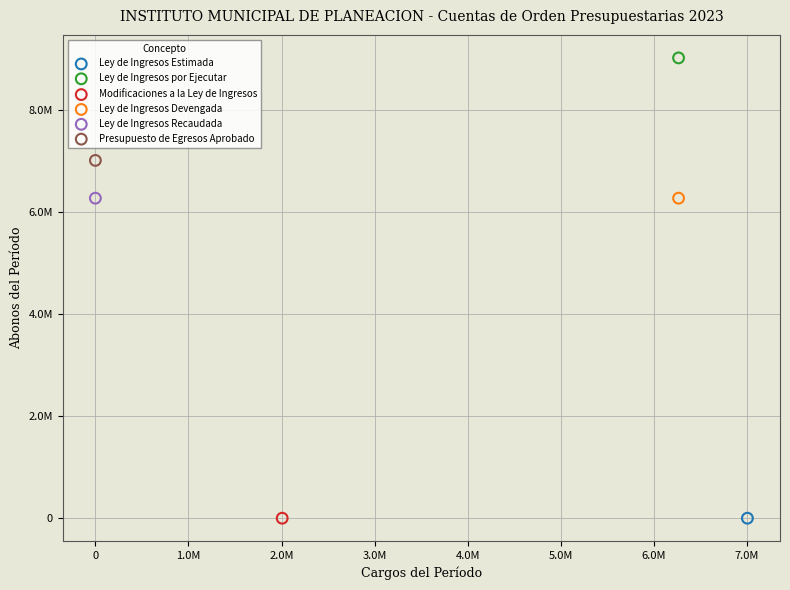

What are all the series names shown in the legend?

Ley de Ingresos Estimada, Ley de Ingresos por Ejecutar, Modificaciones a la Ley de Ingresos, Ley de Ingresos Devengada, Ley de Ingresos Recaudada, Presupuesto de Egresos Aprobado